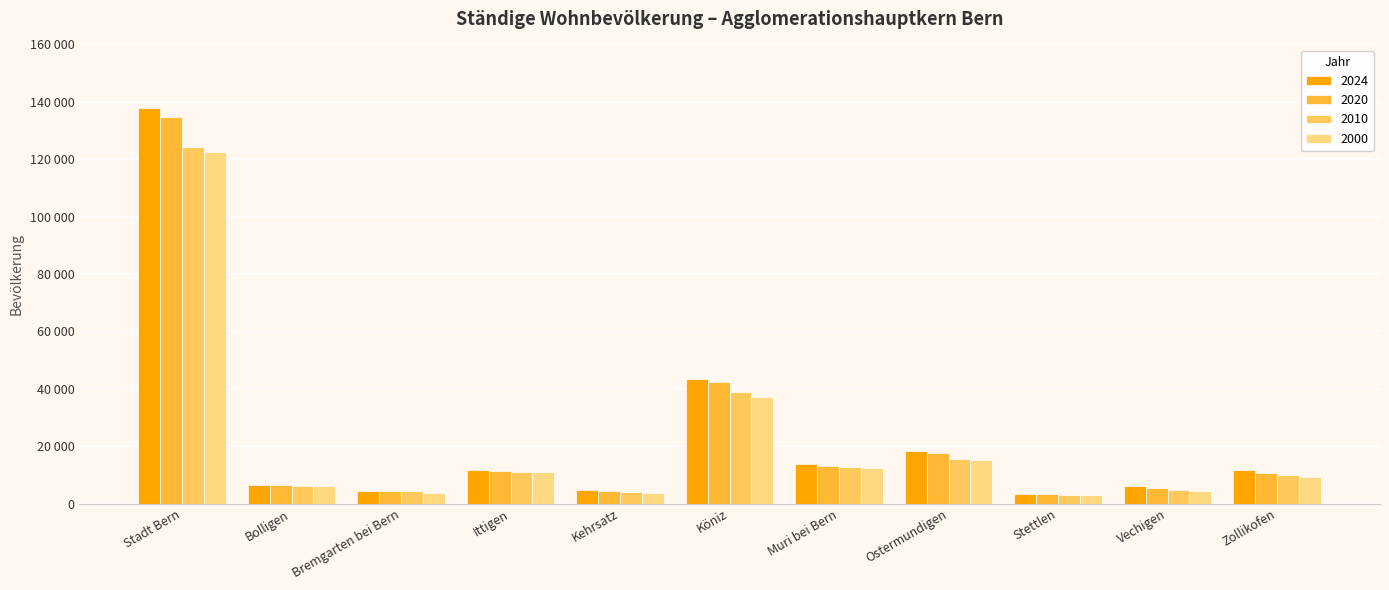

What is the label of the 4th bar from the left?

Ittigen